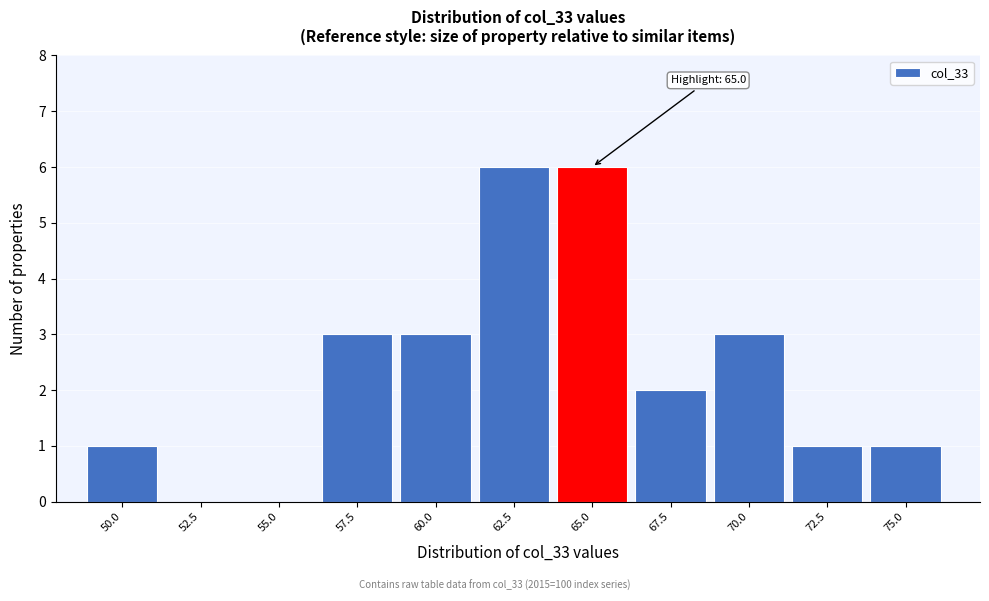

Reading right to left, what are all the values shown in this chart?

75.0=1	72.5=1	70.0=3	67.5=2	65.0=6	62.5=6	60.0=3	57.5=3	55.0=0	52.5=0	50.0=1